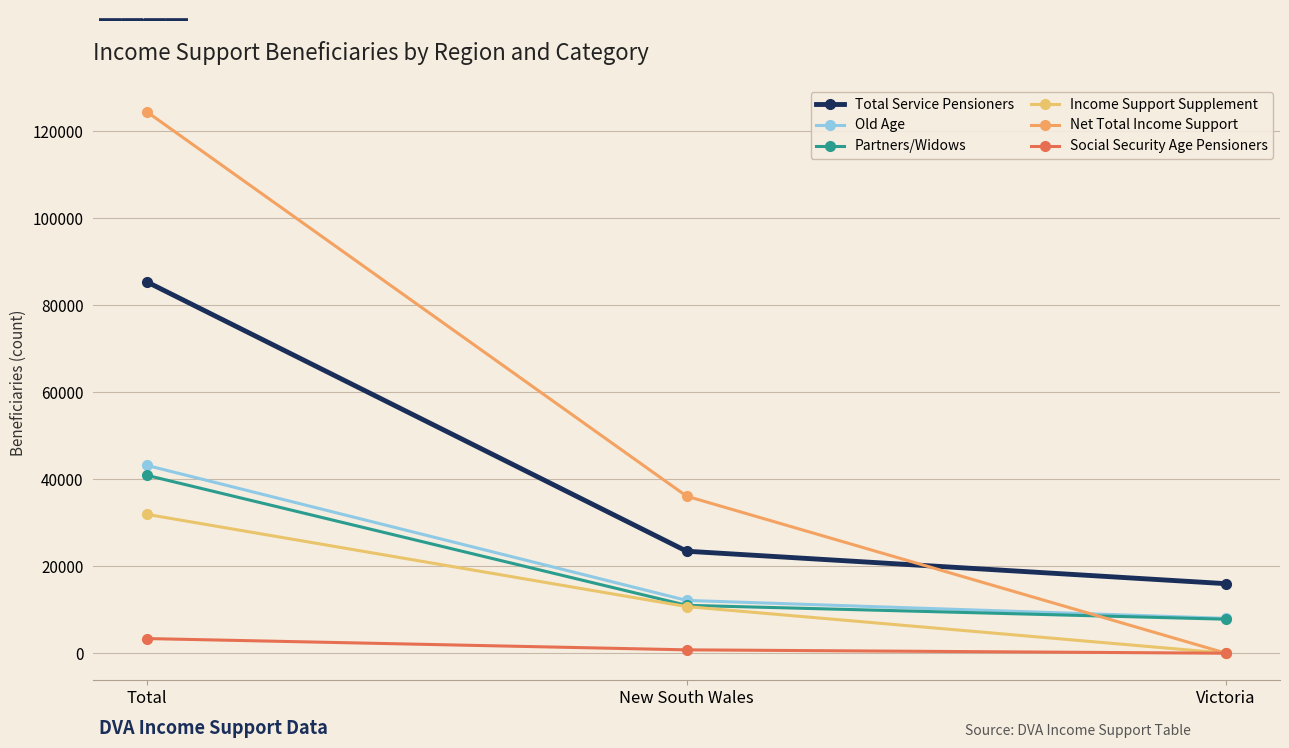

Which series has the largest total across all categories?

Net Total Income Support